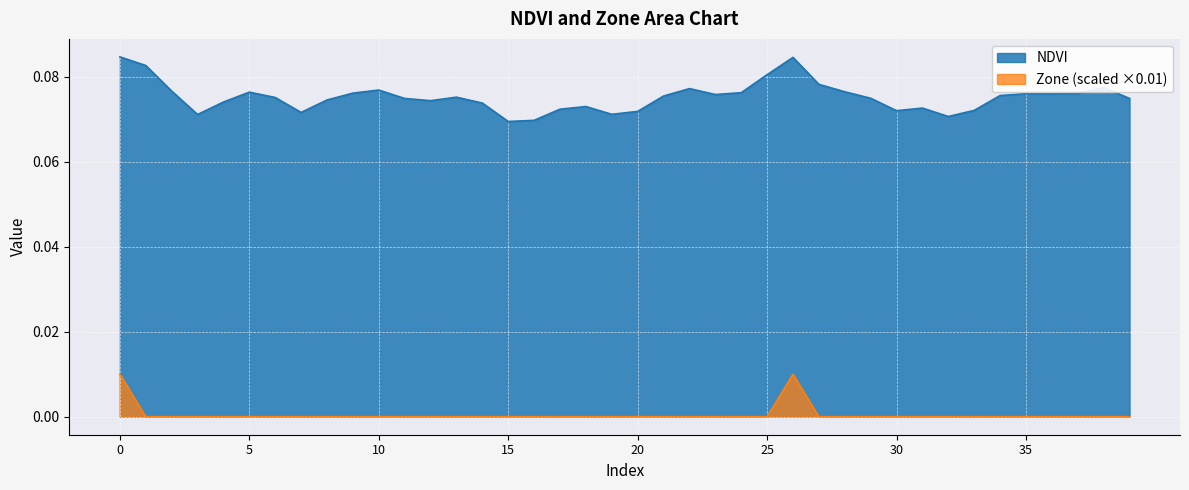

In NDVI, how many points are higher than both neighbors (excluding endpoints)?

9